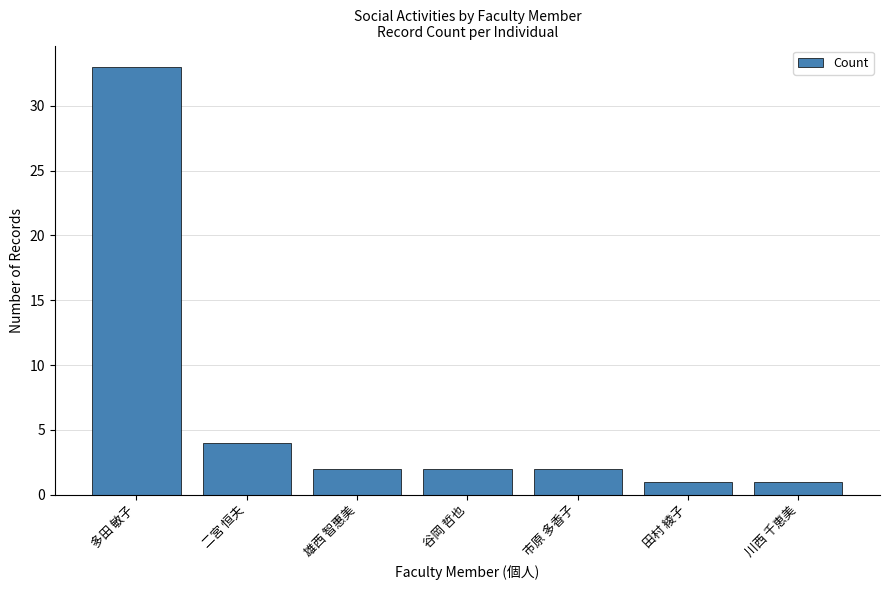

What is the difference between the values at 田村 綾子 and 市原 多香子?

1